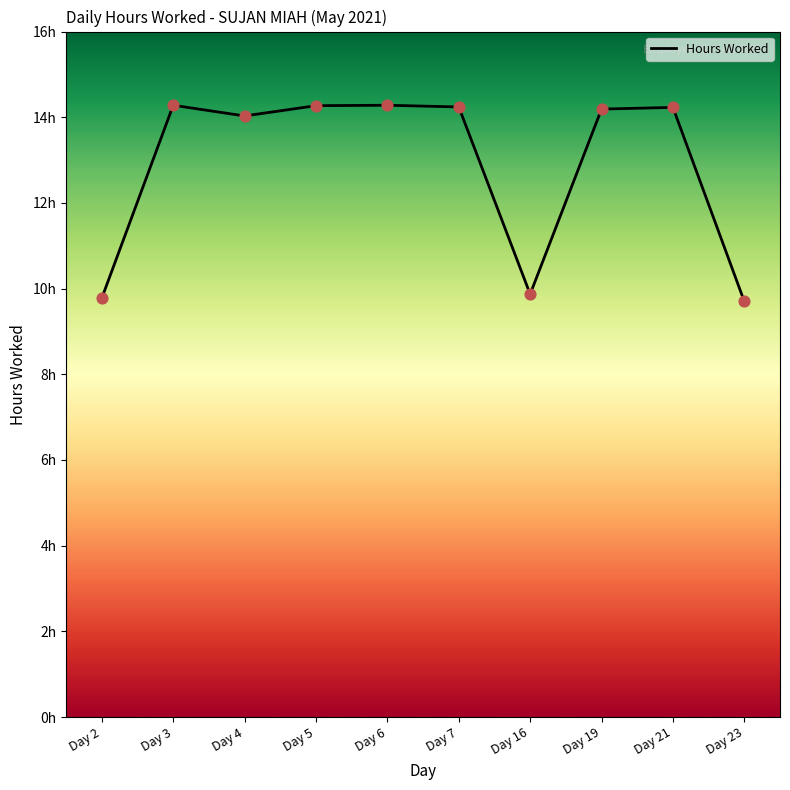

What is the ratio of the value at Day 6 to the value at Day 21?

1.0